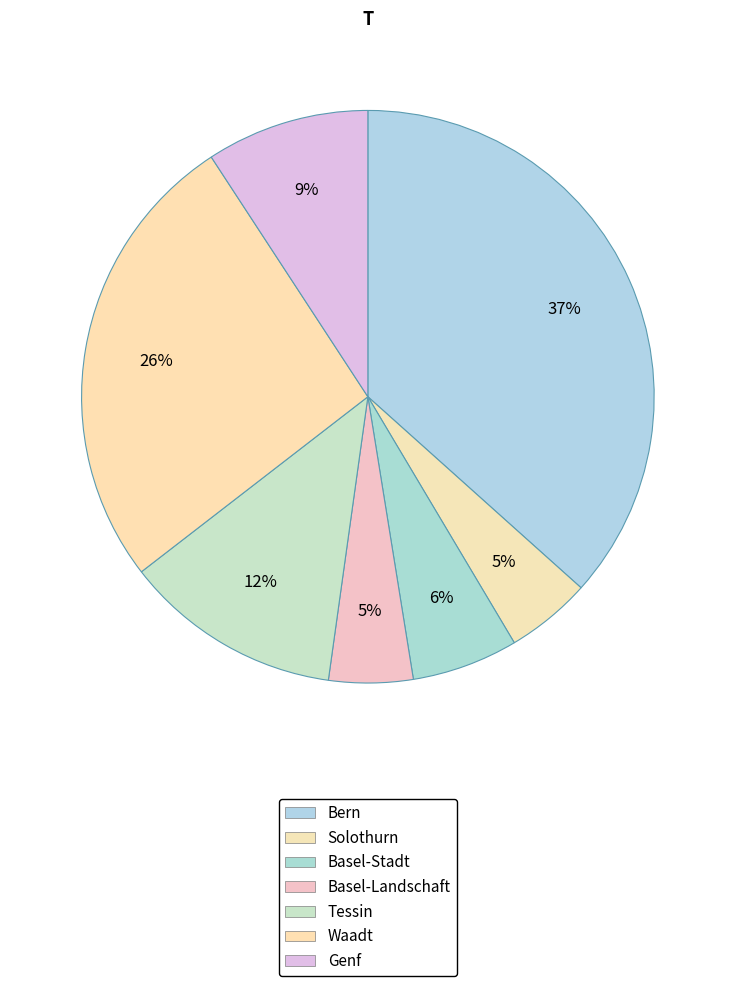

To the nearest percent, what is the combined percentage of Waadt and Genf?

35%